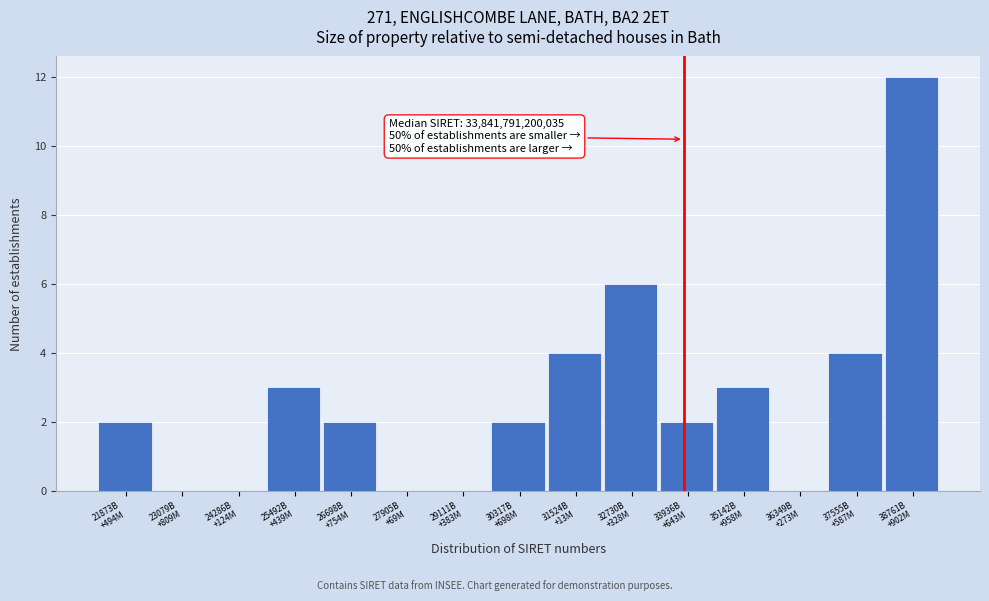

What is the sum of all values?

40